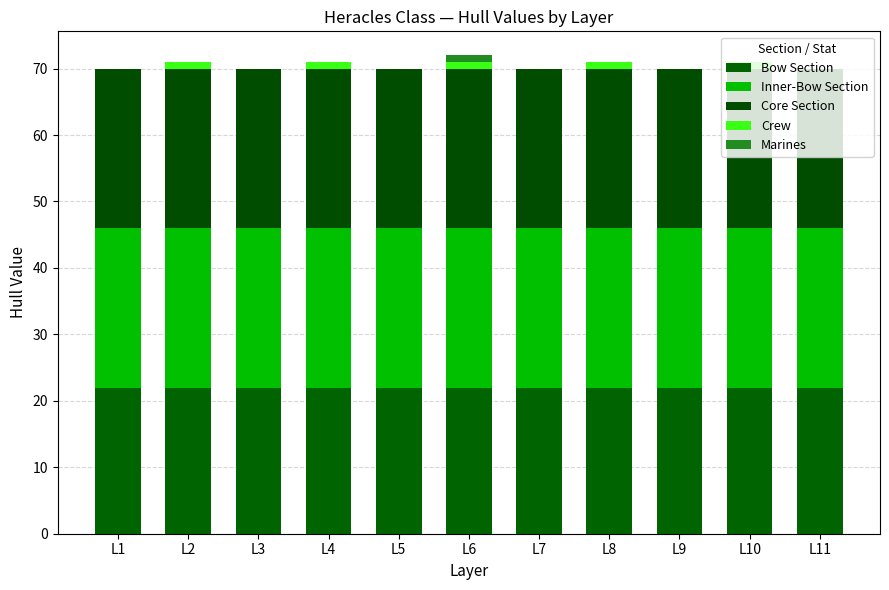

How many series are shown in this chart?

5